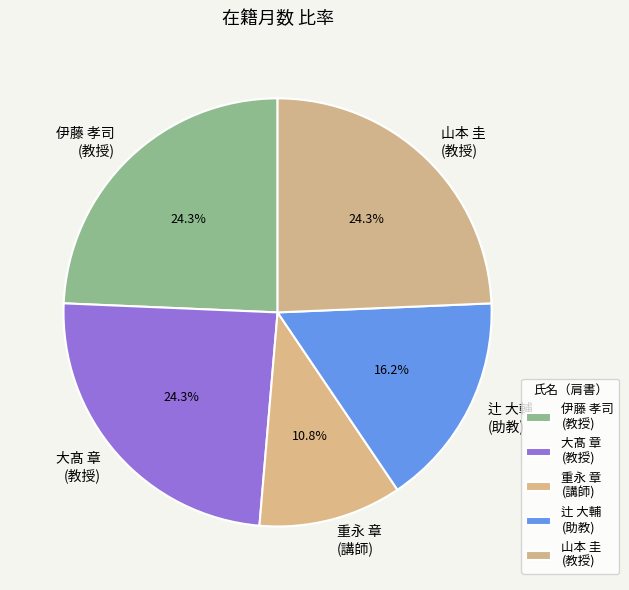

What percentage is NOT represented by 辻 大輔 (助教)?

83.8%